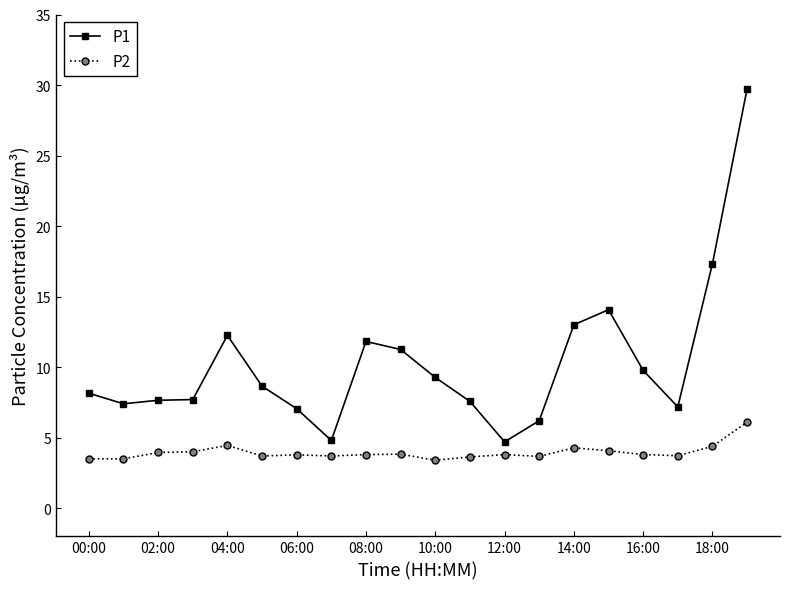

In P1, how many points are lower than both neighbors (excluding endpoints)?

4